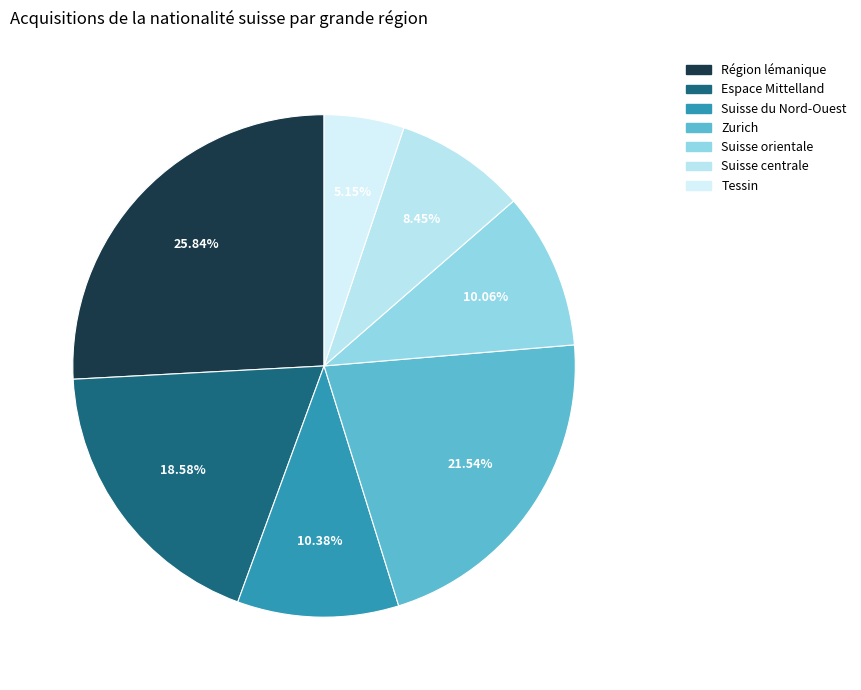

Does any single category account for the majority?

No